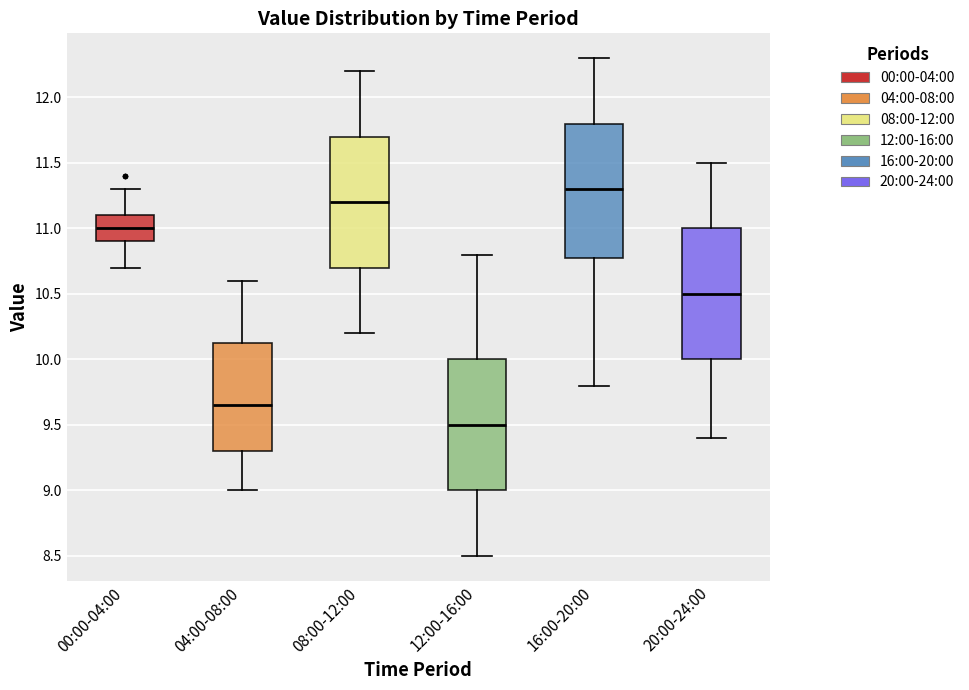

Reading left to right, transcribe this box plot: for each box, give where its median line is, the range the box spans, and where its two whiskers end, as read against the y-axis. The values are not printed on the chart, so give them approximately, as read against the axis.

00:00-04:00: median 11.00, box 10.90 to 11.10, whiskers 10.70 to 11.30
04:00-08:00: median 9.65, box 9.30 to 10.15, whiskers 9.00 to 10.60
08:00-12:00: median 11.20, box 10.70 to 11.70, whiskers 10.20 to 12.20
12:00-16:00: median 9.50, box 9.00 to 10.00, whiskers 8.50 to 10.80
16:00-20:00: median 11.30, box 10.80 to 11.80, whiskers 9.80 to 12.30
20:00-24:00: median 10.50, box 10.00 to 11.00, whiskers 9.40 to 11.50